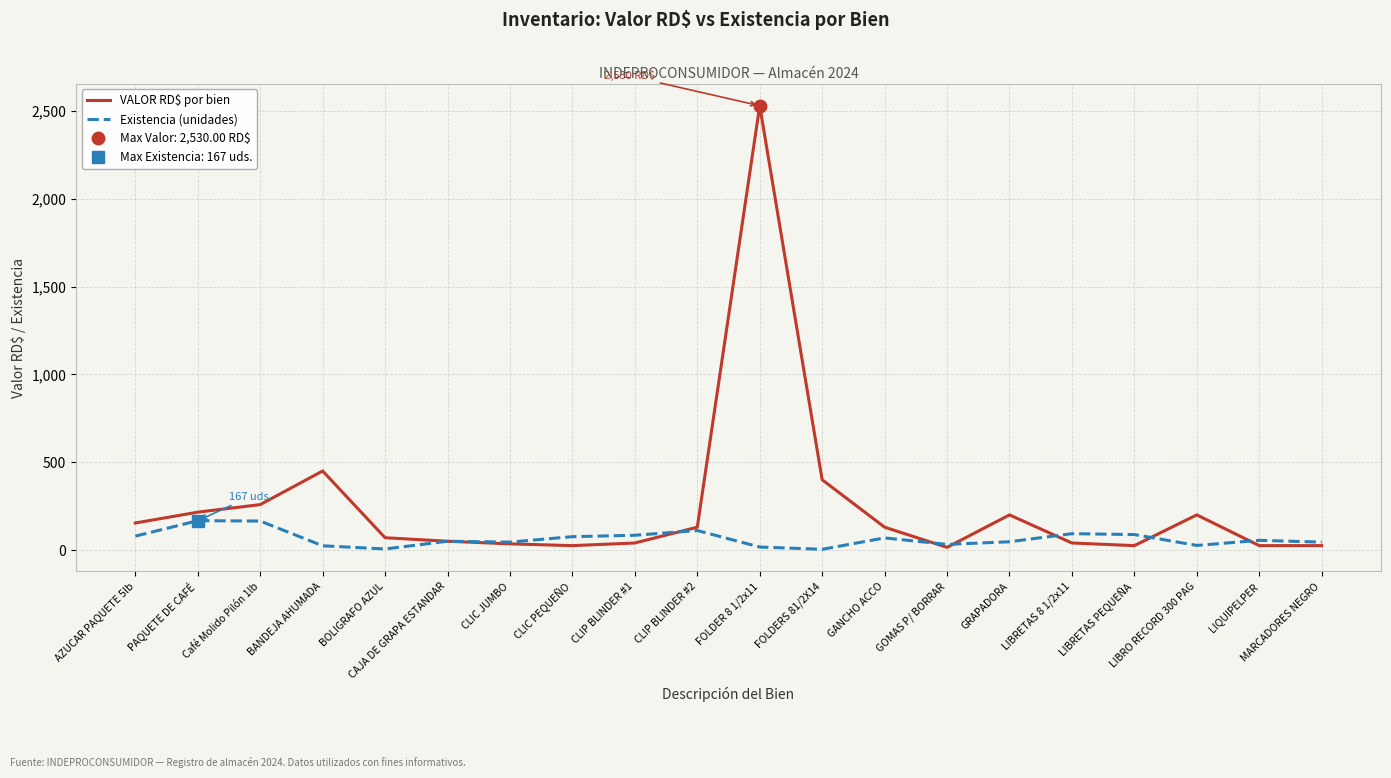

What is the total value across all series at CLIC PEQUEÑO?

101.0